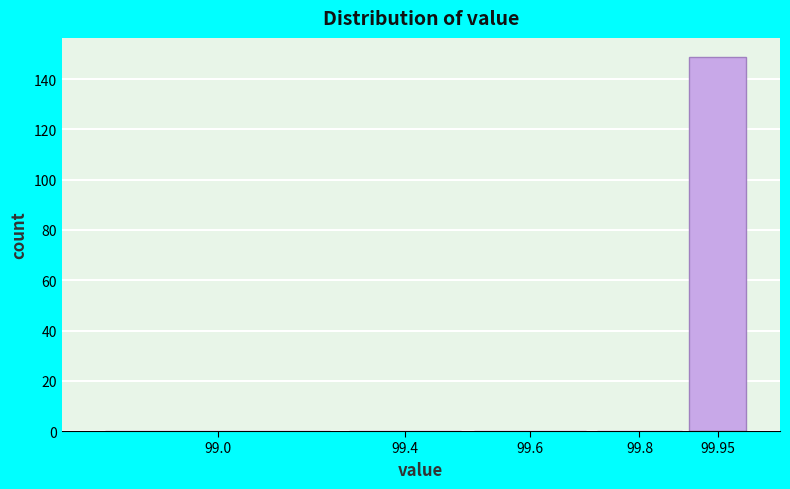

Reading left to right, what are all the values shown in this chart?

99.0=0	99.4=0	99.6=0	99.8=0	99.95=149